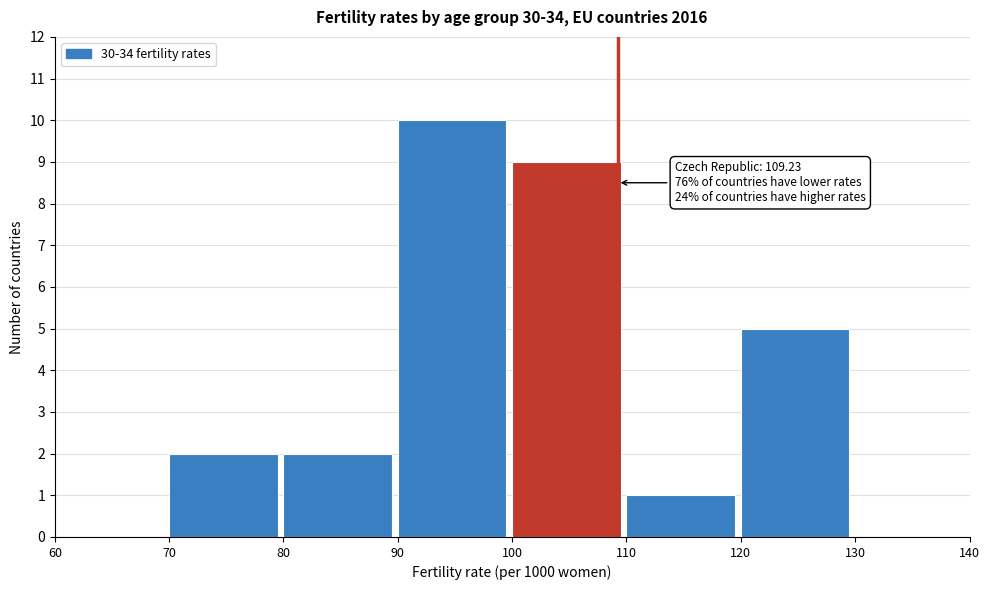

Over which range of the x-axis is the bar tallest?

90 to 100